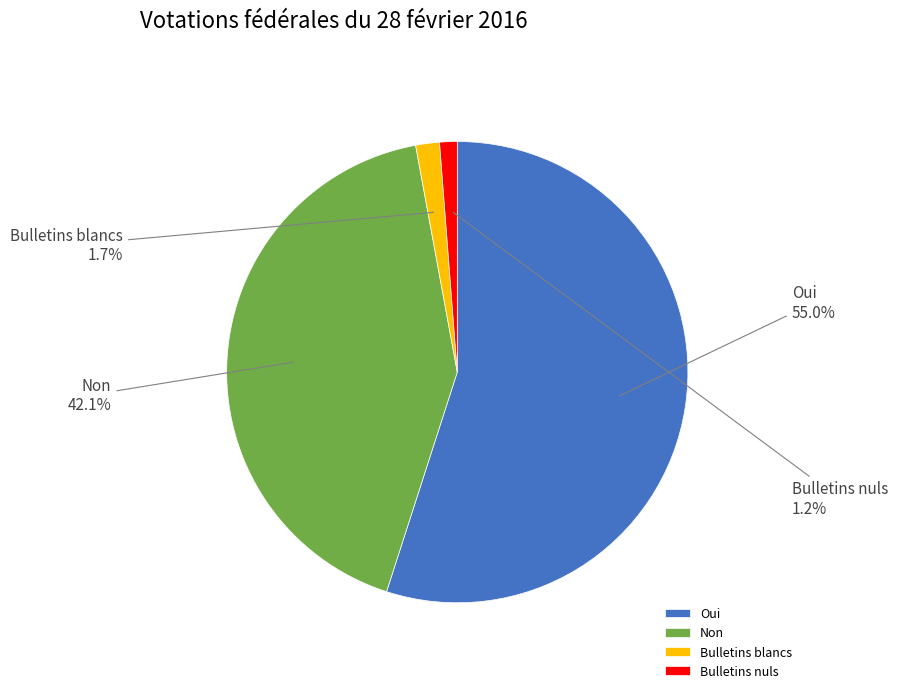

To the nearest percent, what is the difference between the Bulletins nuls and Oui slice percentages?

54%